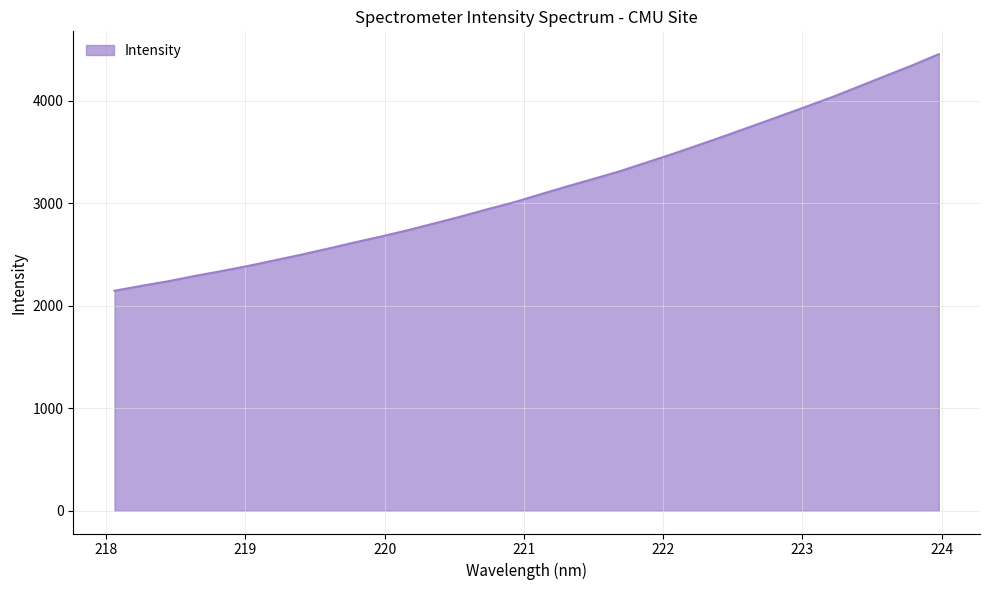

What is the difference between the maximum and minimum values?

2309.2